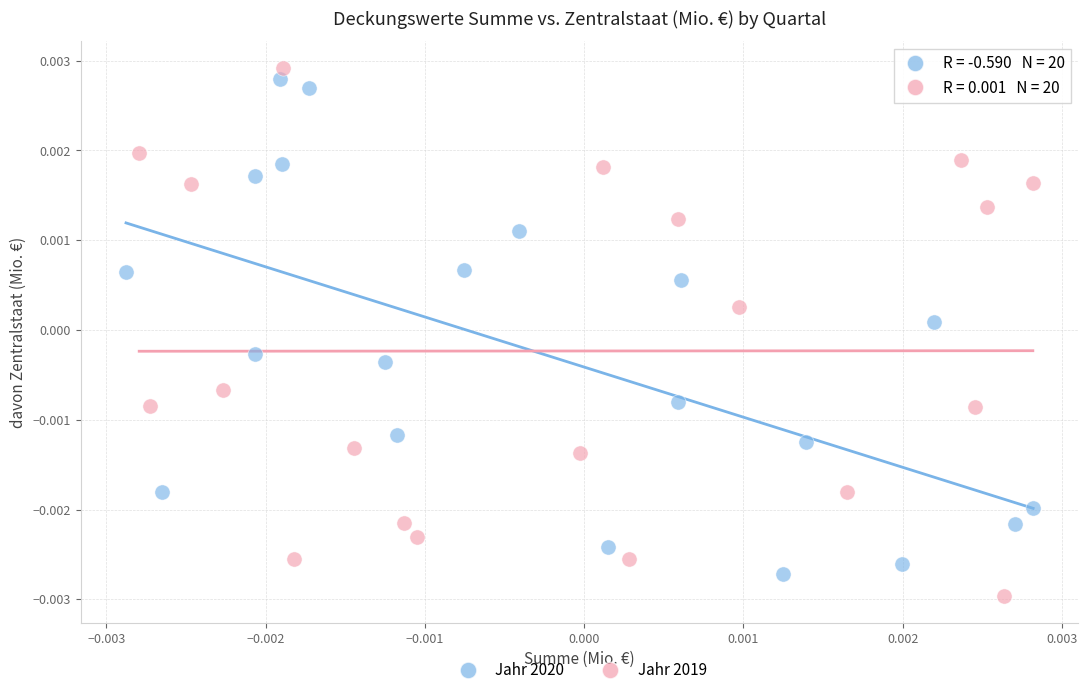

Which series contains the lowest Y value?

Jahr 2019